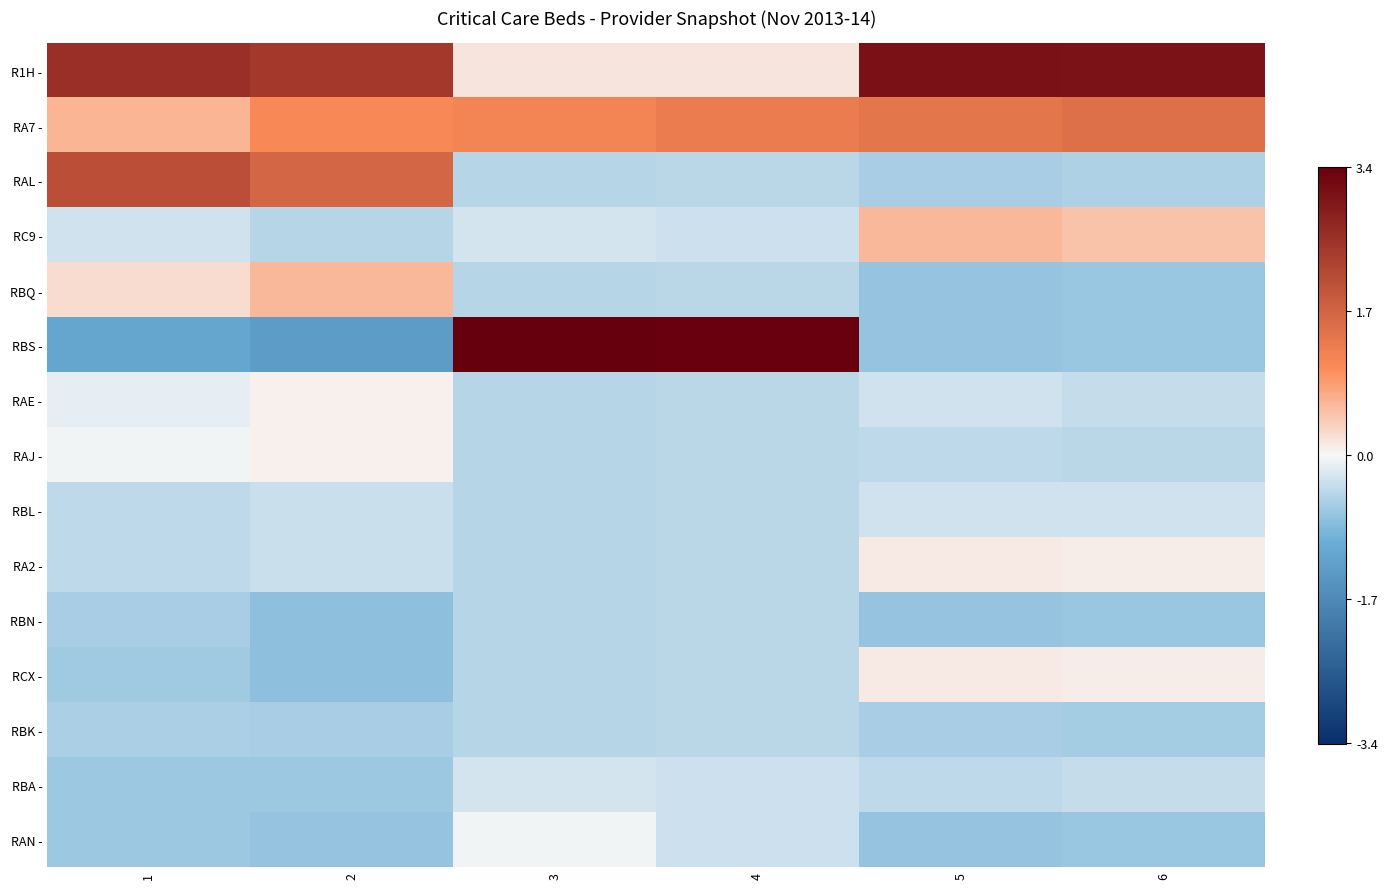

Reading left to right, list all the values displayed in this chart.

R1H -: 1=2.6	2=2.4	3=0.2	4=0.2	5=3.1	6=3.1
RA7 -: 1=0.6	2=1.1	3=1.1	4=1.3	5=1.4	6=1.5
RAL -: 1=2.1	2=1.7	3=-0.5	4=-0.4	5=-0.6	6=-0.5
RC9 -: 1=-0.3	2=-0.5	3=-0.3	4=-0.3	5=0.6	6=0.5
RBQ -: 1=0.2	2=0.6	3=-0.5	4=-0.4	5=-0.7	6=-0.7
RBS -: 1=-1.2	2=-1.4	3=3.4	4=3.4	5=-0.7	6=-0.7
RAE -: 1=-0.1	2=0.1	3=-0.5	4=-0.4	5=-0.3	6=-0.4
RAJ -: 1=-0.0	2=0.1	3=-0.5	4=-0.4	5=-0.4	6=-0.4
RBL -: 1=-0.4	2=-0.3	3=-0.5	4=-0.4	5=-0.3	6=-0.3
RA2 -: 1=-0.4	2=-0.3	3=-0.5	4=-0.4	5=0.1	6=0.1
RBN -: 1=-0.6	2=-0.8	3=-0.5	4=-0.4	5=-0.7	6=-0.7
RCX -: 1=-0.6	2=-0.8	3=-0.5	4=-0.4	5=0.1	6=0.1
RBK -: 1=-0.5	2=-0.6	3=-0.5	4=-0.4	5=-0.6	6=-0.6
RBA -: 1=-0.7	2=-0.6	3=-0.3	4=-0.3	5=-0.4	6=-0.4
RAN -: 1=-0.7	2=-0.7	3=-0.0	4=-0.3	5=-0.7	6=-0.7